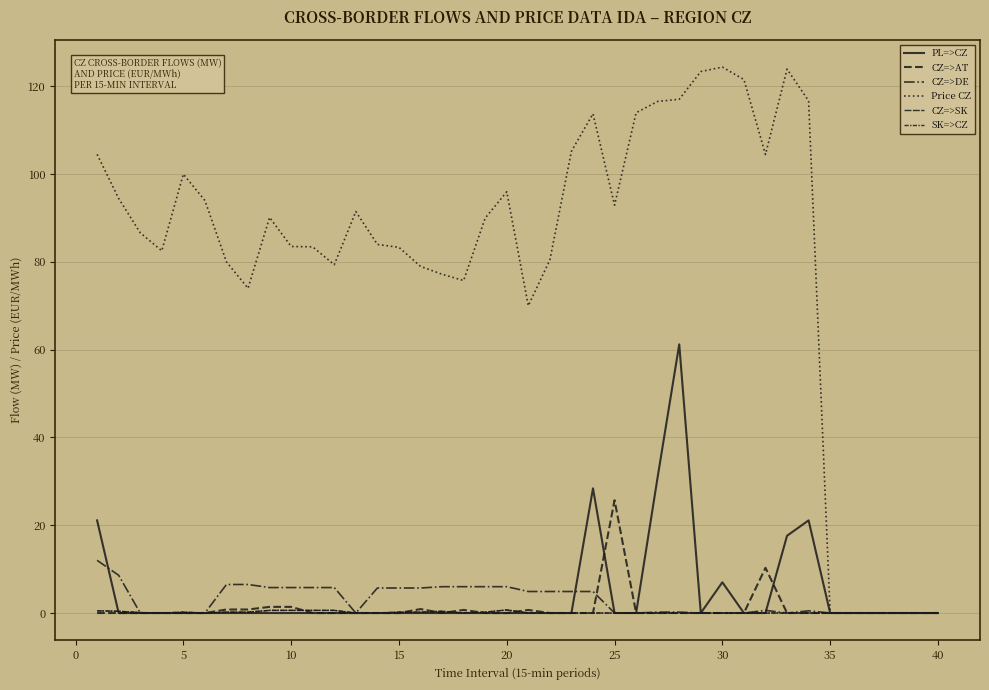

Does the chart display data point markers on the line(s)?

No